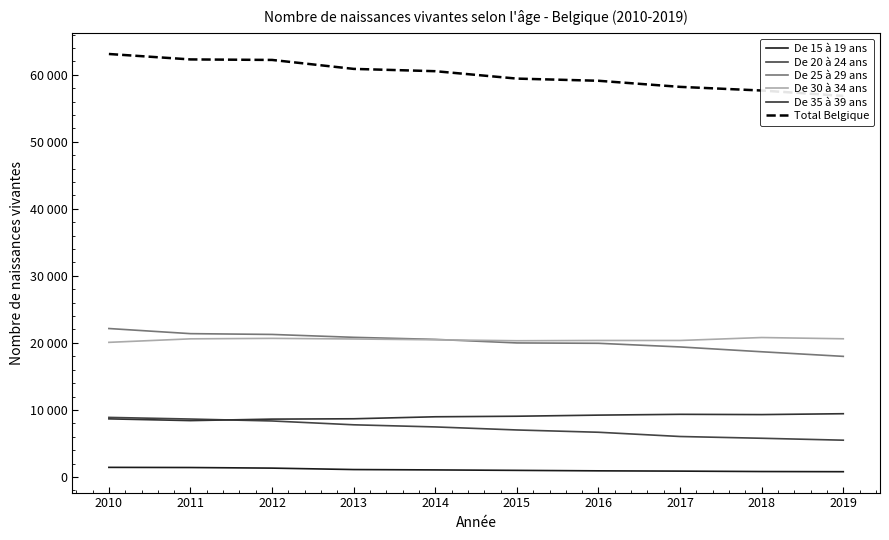

List the labels in order of De 35 à 39 ans value, smallest first.

2011, 2012, 2010, 2013, 2014, 2015, 2016, 2018, 2017, 2019